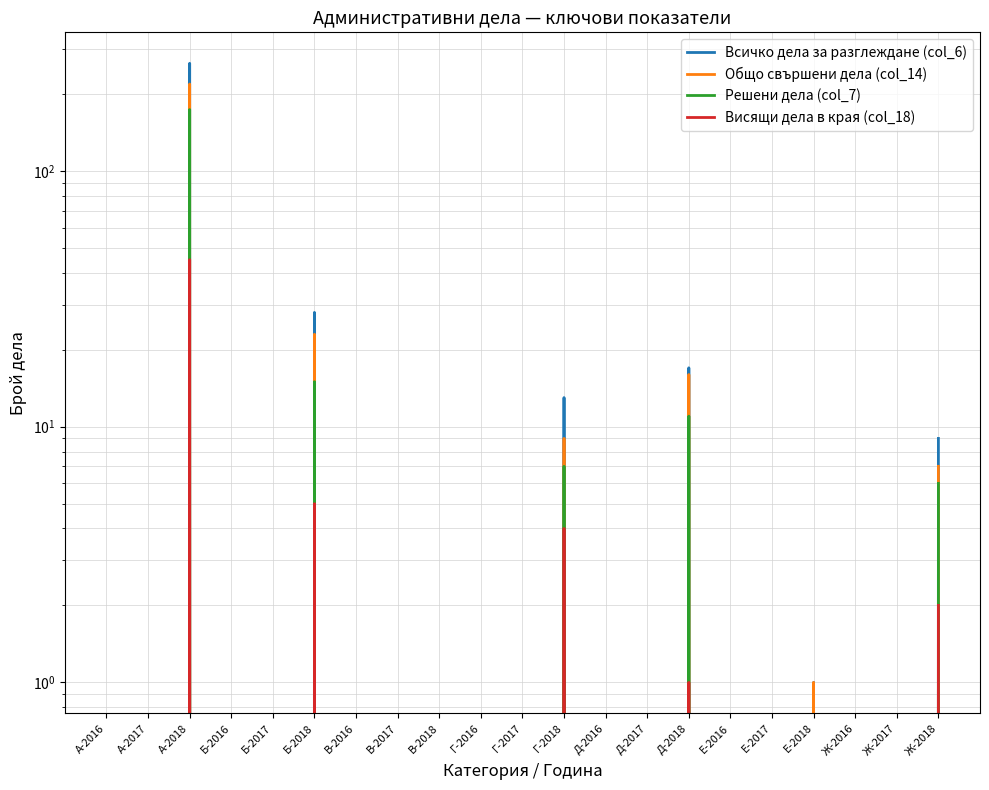

True or false: Общо свършени дела (col_14) and Решени дела (col_7) intersect in this chart.

False